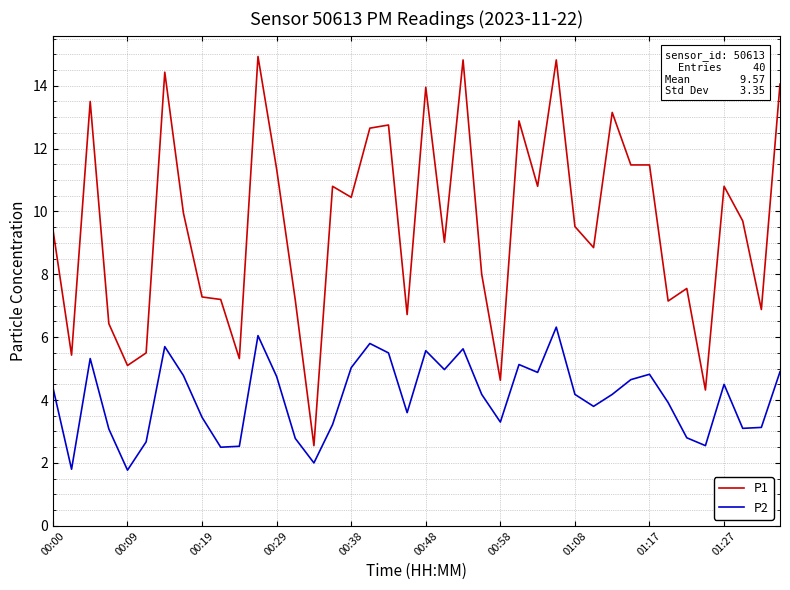

Which series has the largest range (max minus min)?

P1